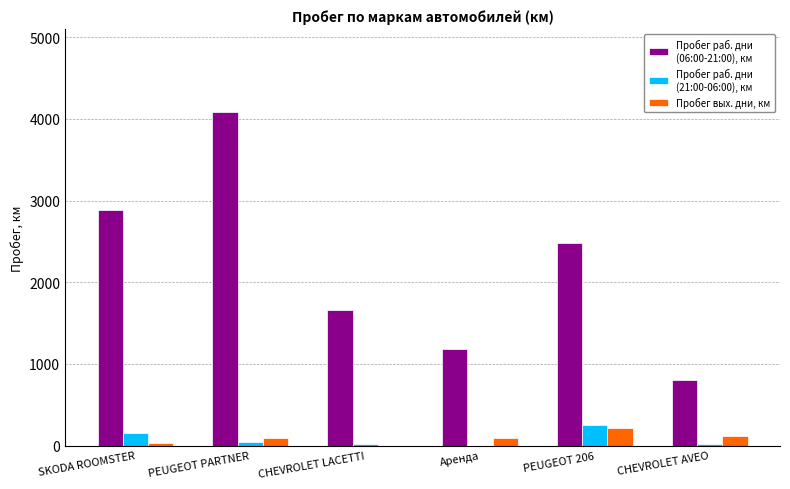

At which category is the sum across all series the highest?

PEUGEOT PARTNER